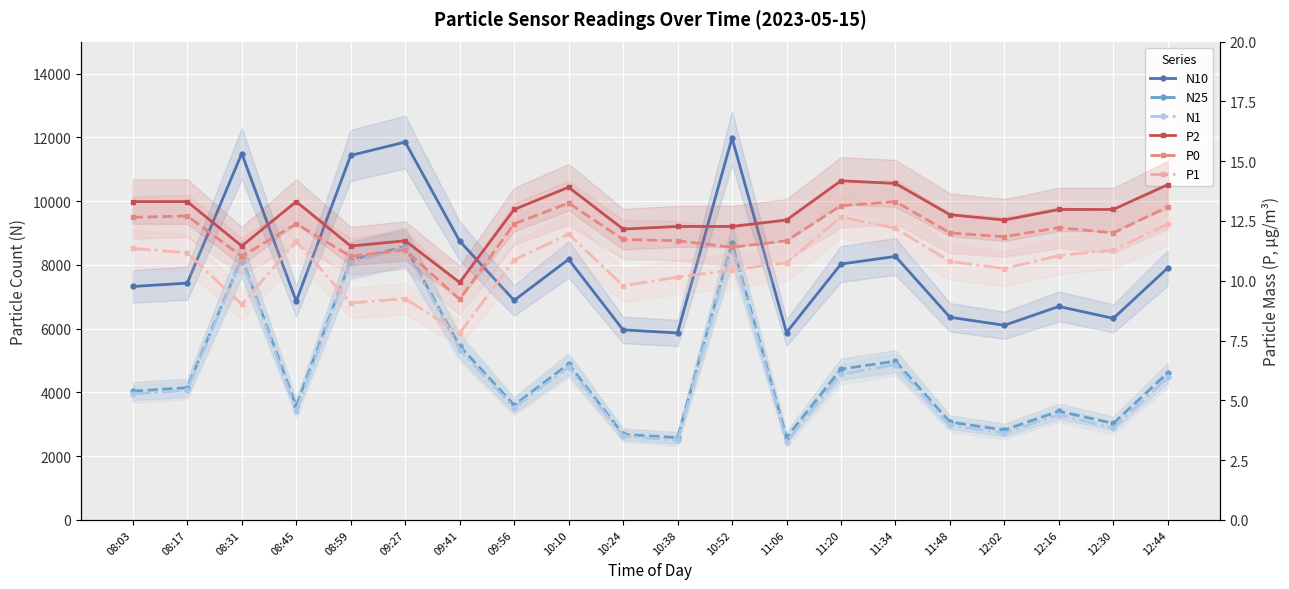

Reading left to right, list all the values displayed in this chart.

N10: 7320.1	7425.2	11490.2	6858.4	11430.5	11850.2	8743.7	6883.9	8171.7	5958.9	5861.3	11977.0	5875.7	8023.8	8262.6	6355.0	6102.7	6693.3	6319.7	7904.6
N25: 4035.4	4143.7	8211.7	3564.9	8151.1	8572.3	5453.4	3600.6	4887.4	2680.5	2577.2	8684.6	2584.1	4728.5	4976.0	3067.8	2816.7	3406.4	3025.3	4612.1
N1: 3942.2	4070.4	8163.5	3416.9	8097.3	8527.3	5337.8	3517.4	4794.8	2630.7	2491.9	8547.5	2451.0	4566.4	4868.2	2961.0	2718.0	3300.2	2872.9	4468.0
P2: 13.3	13.3	11.4	13.3	11.4	11.7	9.9	13.0	13.9	12.2	12.3	12.3	12.5	14.2	14.1	12.8	12.5	13.0	13.0	14.0
P0: 12.7	12.7	11.0	12.4	11.0	11.3	9.2	12.4	13.2	11.7	11.7	11.4	11.7	13.1	13.3	12.0	11.8	12.2	12.0	13.1
P1: 11.3	11.2	9.0	11.7	9.1	9.2	7.8	10.9	11.9	9.8	10.2	10.4	10.8	12.7	12.2	10.8	10.5	11.1	11.3	12.4